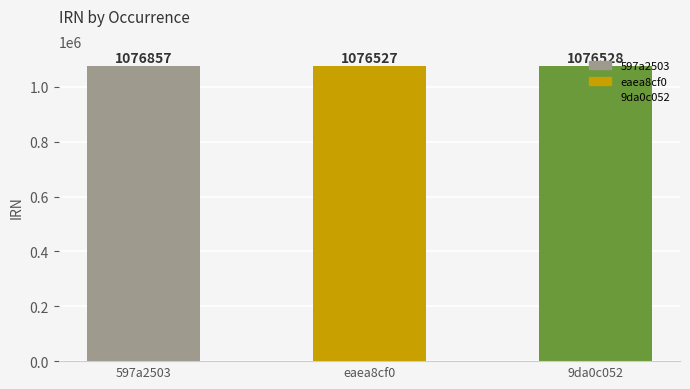

The chart shows a value of 1076857 at 597a2503. True or false?

True